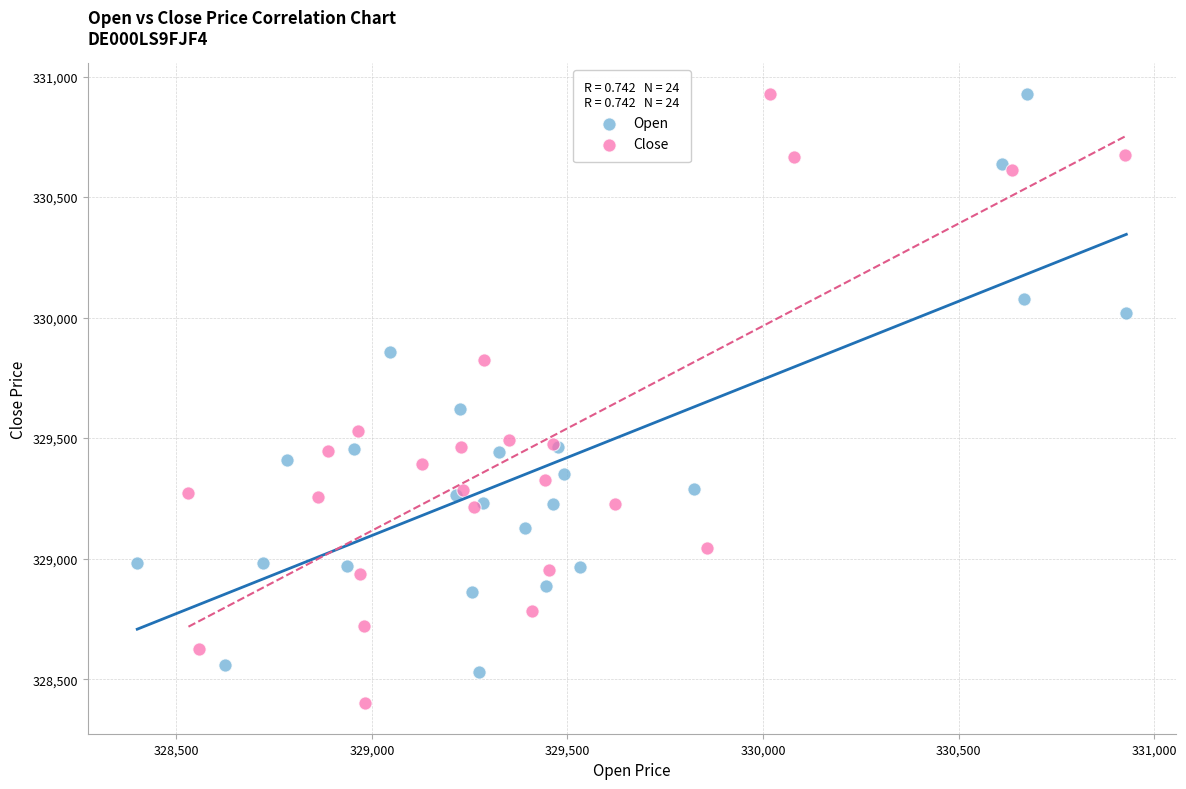

Which series reaches the minimum Y coordinate?

Close